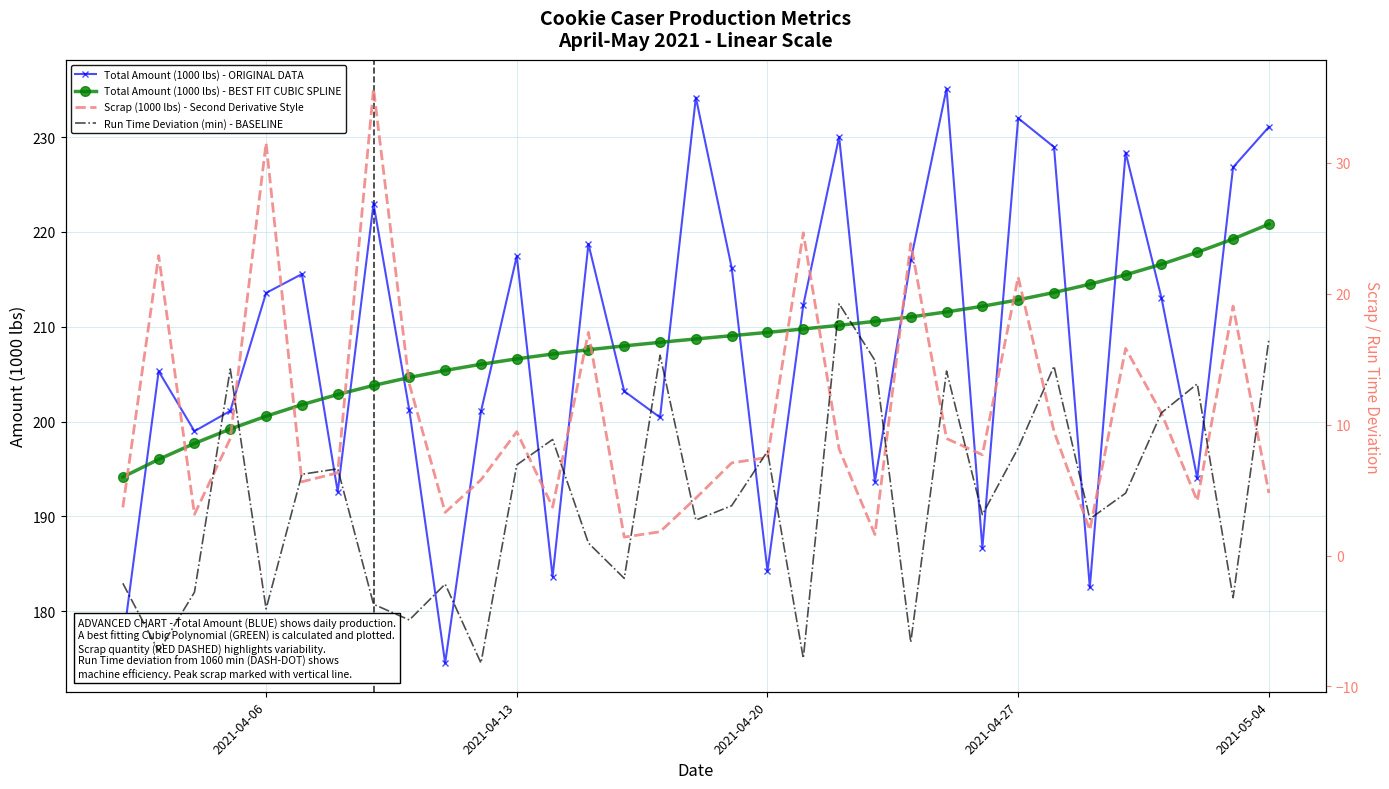

True or false: Total Amount (1000 lbs) - BEST FIT CUBIC SPLINE has more than 0 points higher than both neighbors.

False